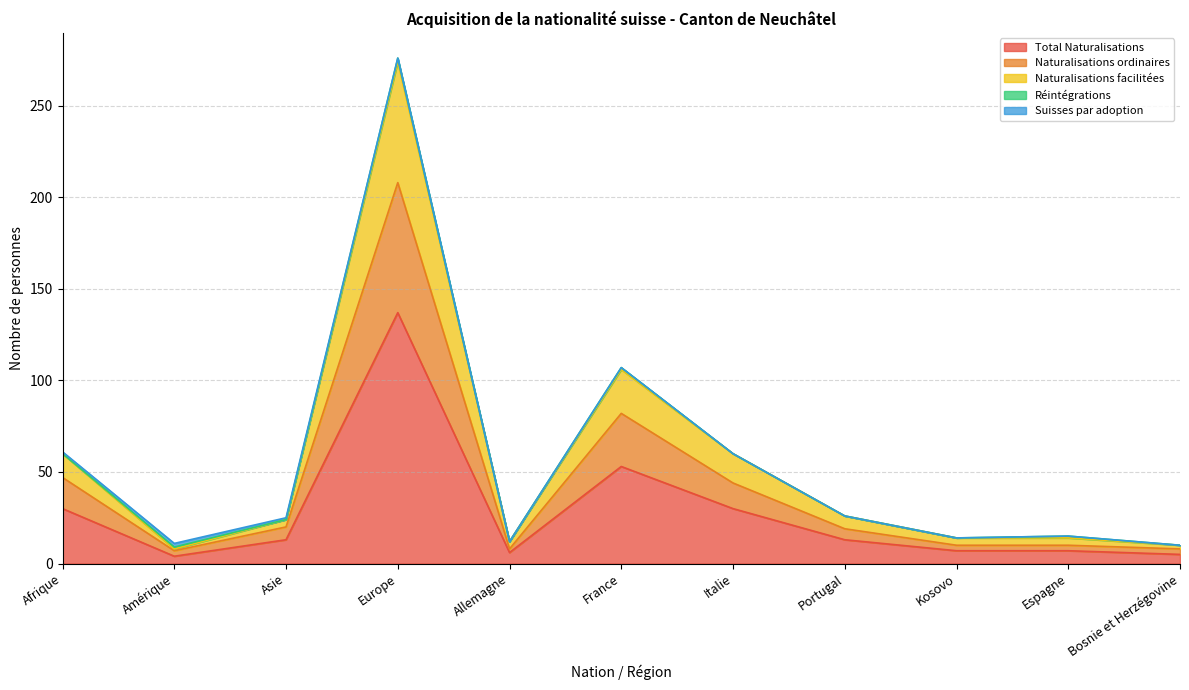

True or false: Total Naturalisations and Naturalisations facilitées intersect in this chart.

False